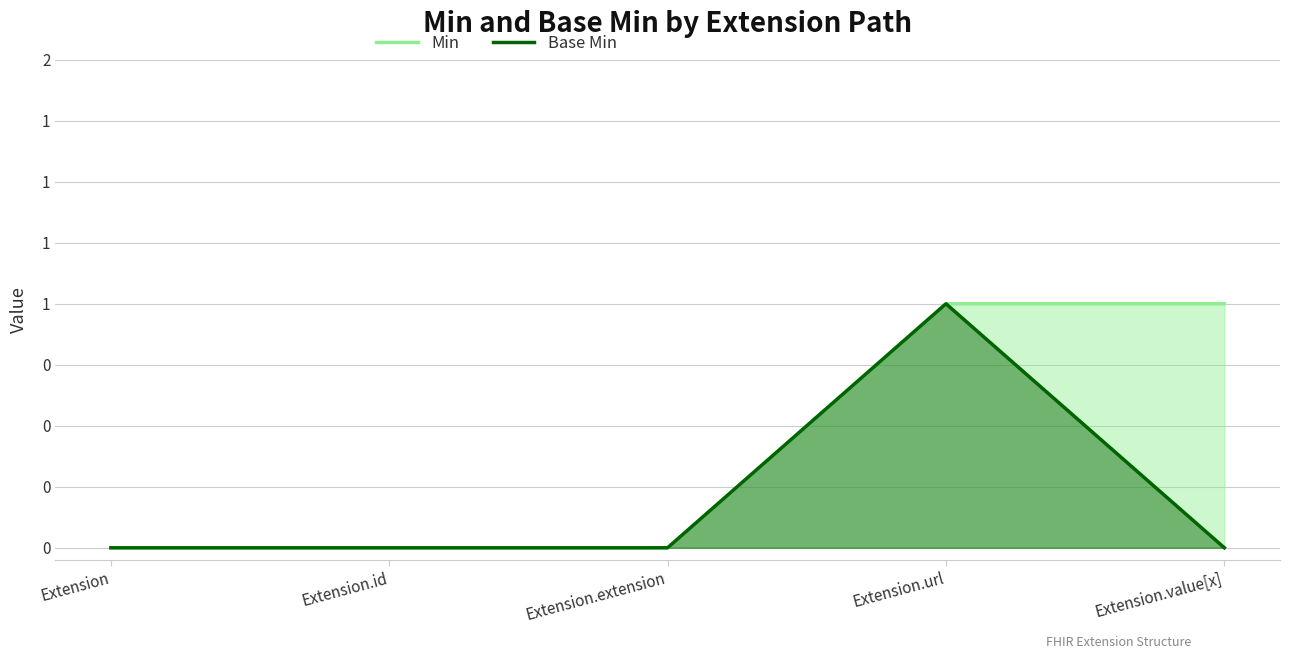

What is the greatest value displayed?

1